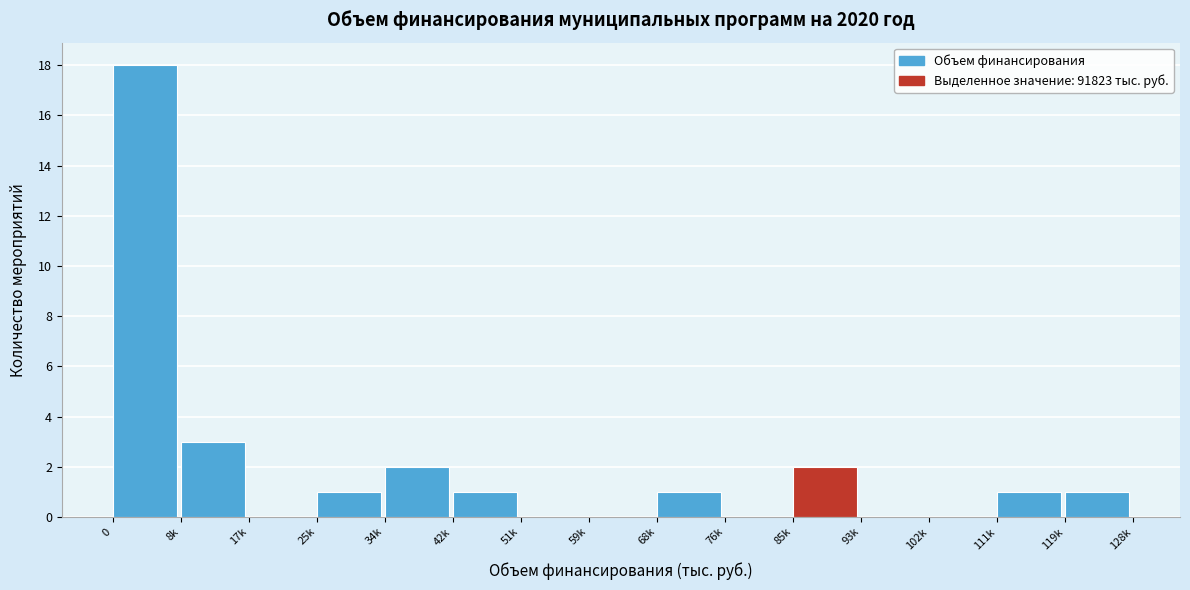

Reading right to left, extract all data points from this chart.

119k=1	111k=1	102k=0	93k=0	85k=2	76k=0	68k=1	59k=0	51k=0	42k=1	34k=2	25k=1	17k=0	8k=3	0=18